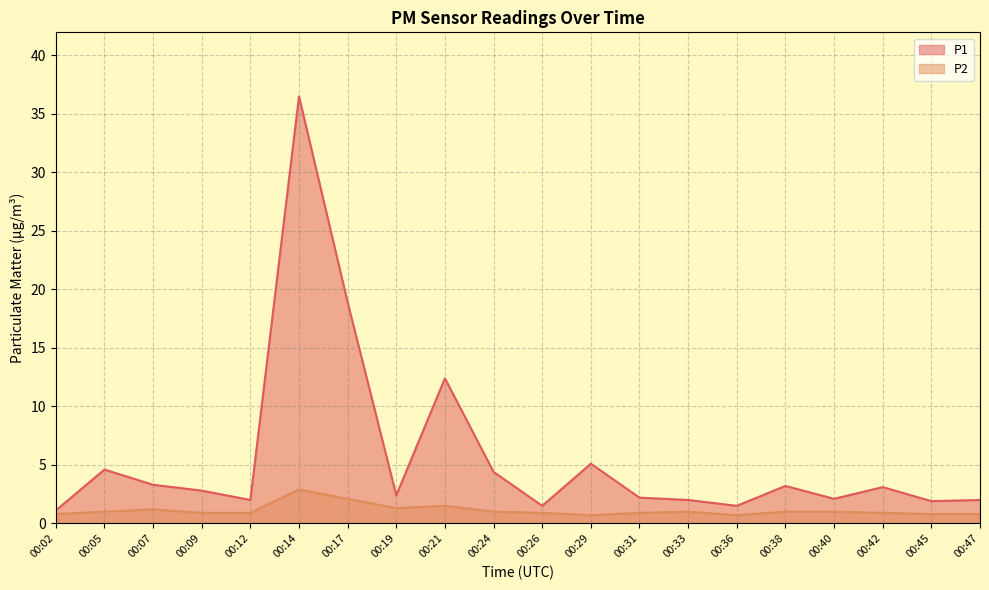

The P1 series shows 0.6 at 00:09. True or false?

False